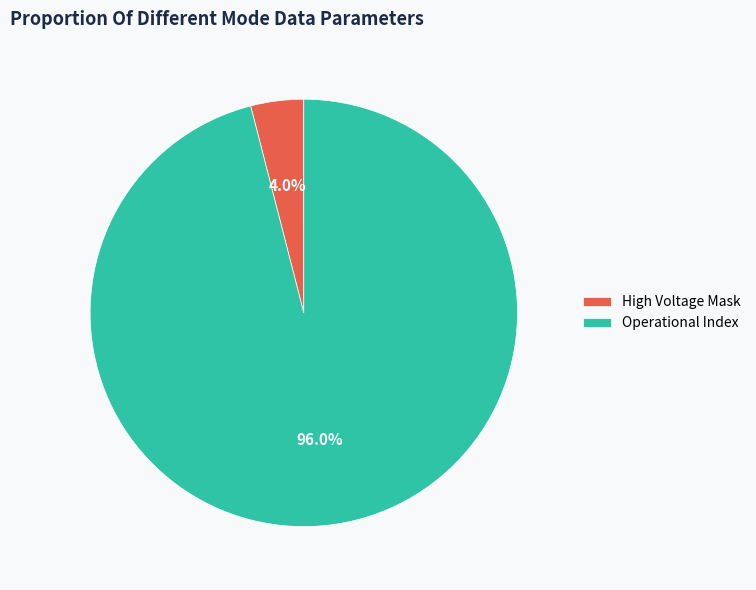

What is the total percentage of High Voltage Mask and Operational Index?

100.0%